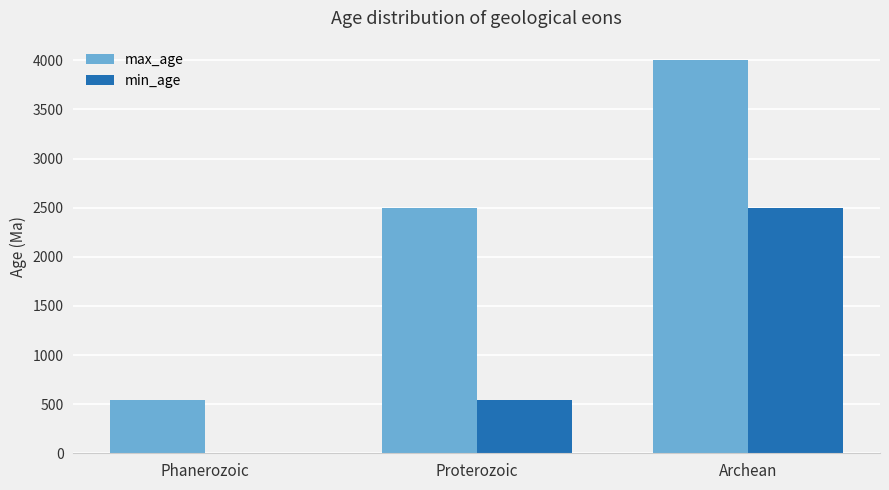

Between Proterozoic and Archean, which series saw the biggest shift?

min_age